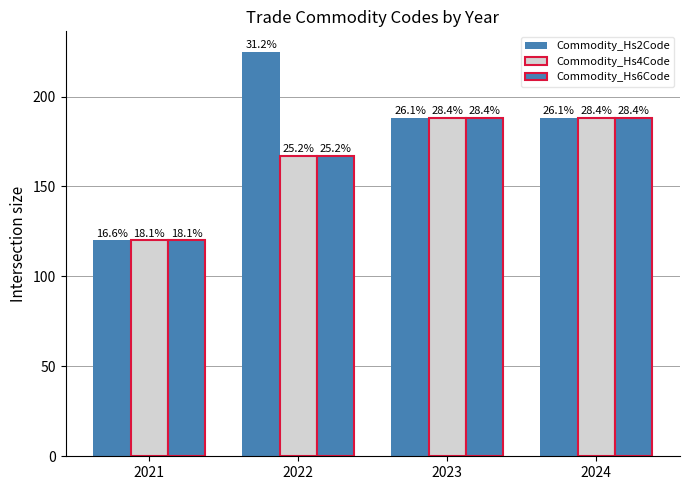

Does the chart contain any negative values?

No